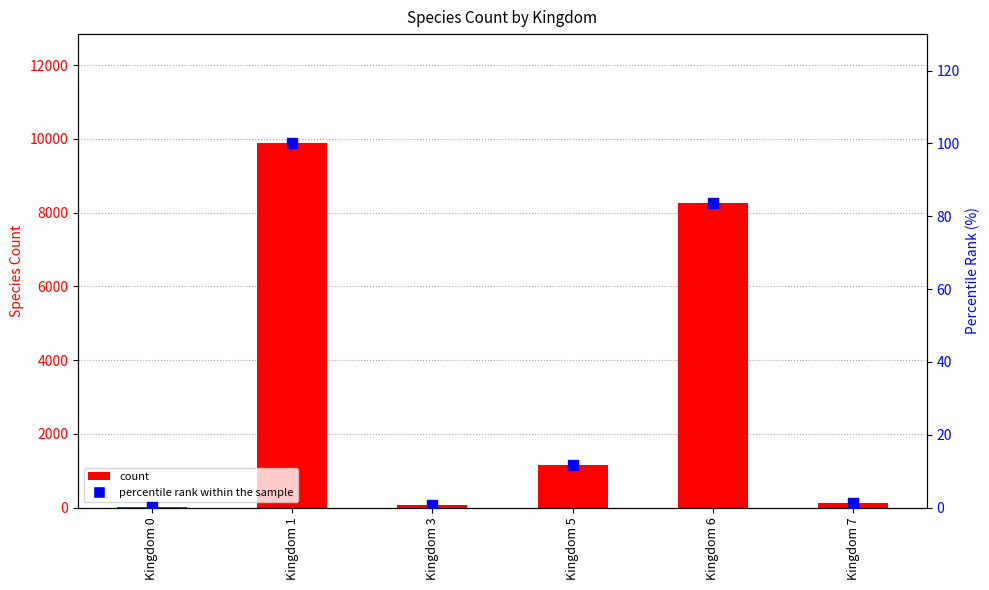

What is the total value across all series at Kingdom 3?

59.6